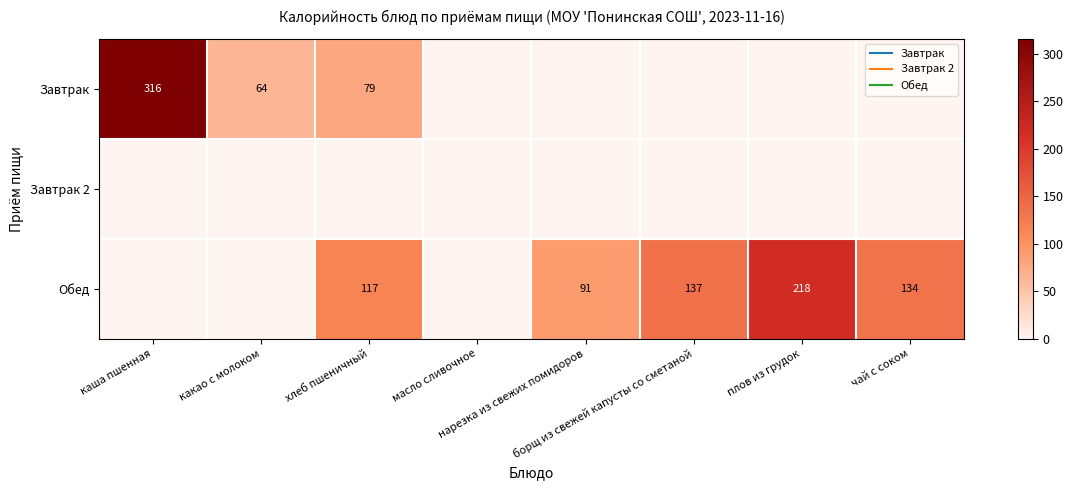

True or false: Завтрак 2 has a value of 0.0 at нарезка из свежих помидоров.

True